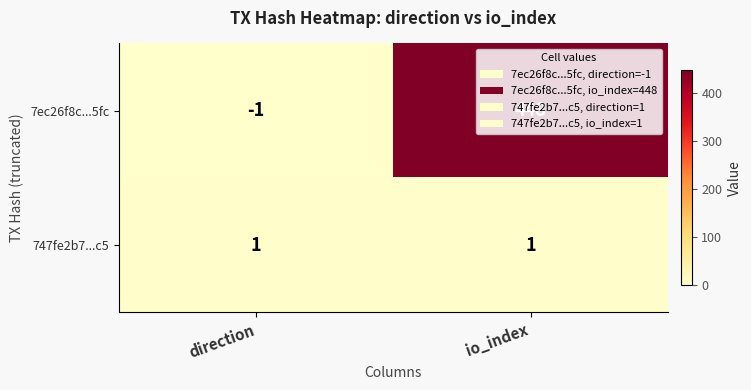

Which series has the largest total across all categories?

7ec26f8c...5fc